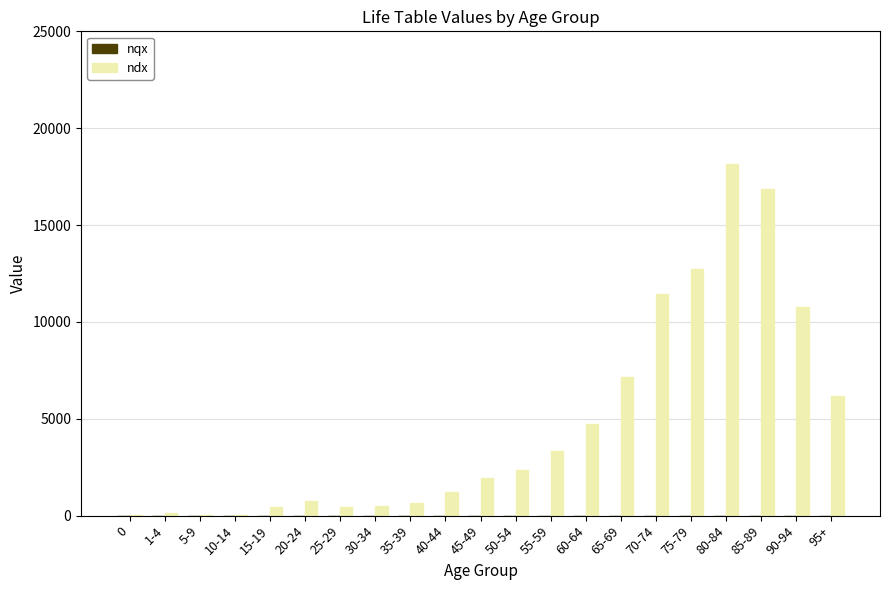

Which category has the highest value in the ndx series?

80-84